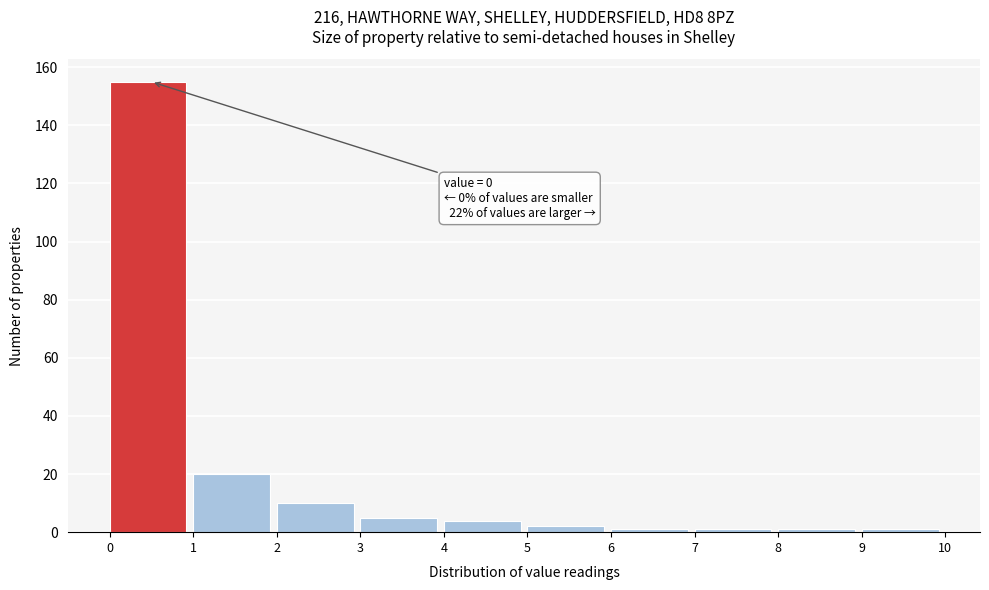

Which range on the x-axis has the tallest bar?

0 to 1